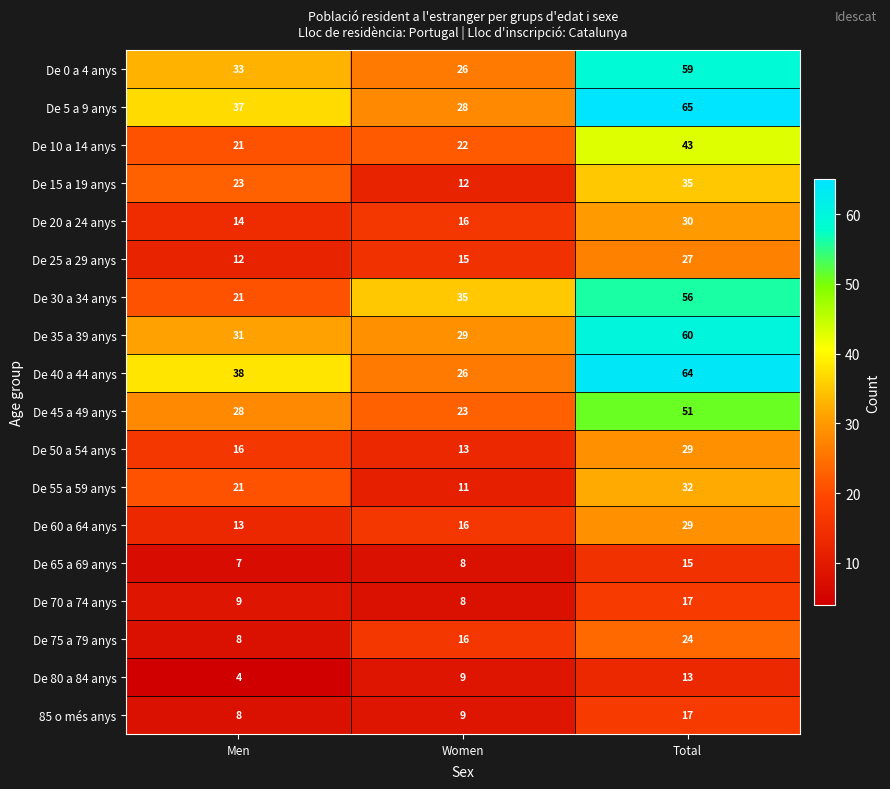

At how many categories does at least one series exceed 36?

2